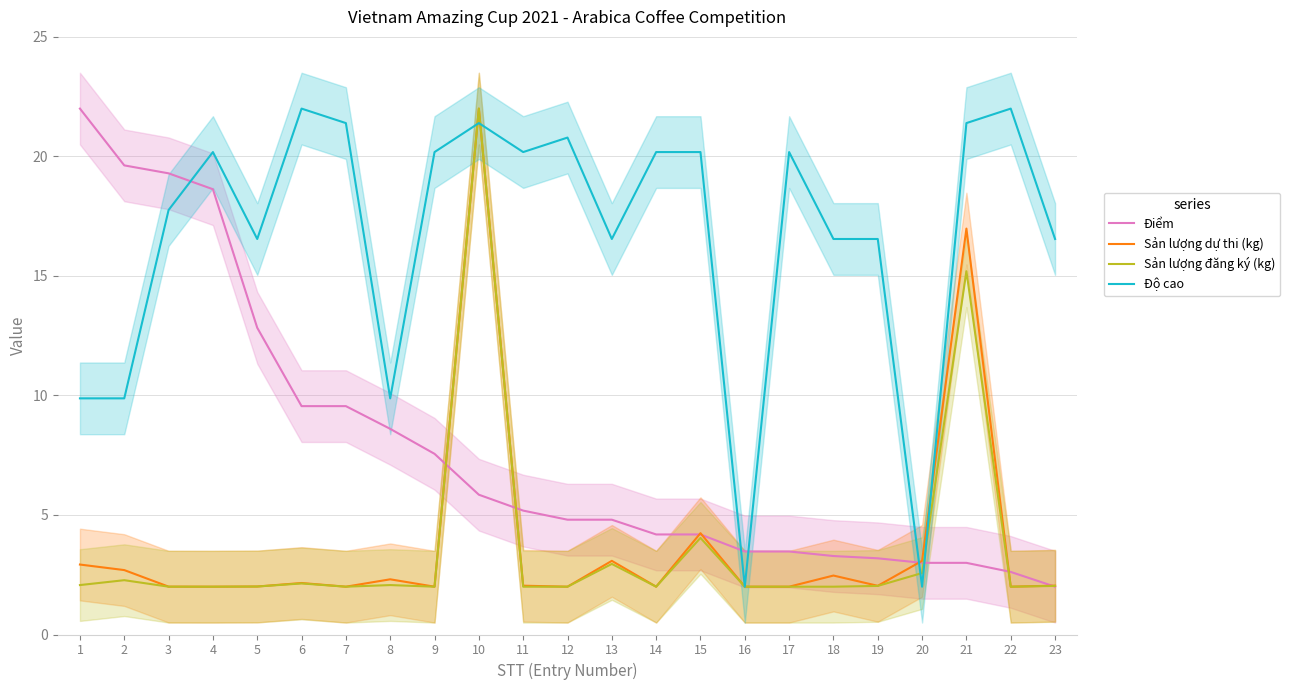

At which label does Sản lượng dự thi (kg) reach its peak?

10